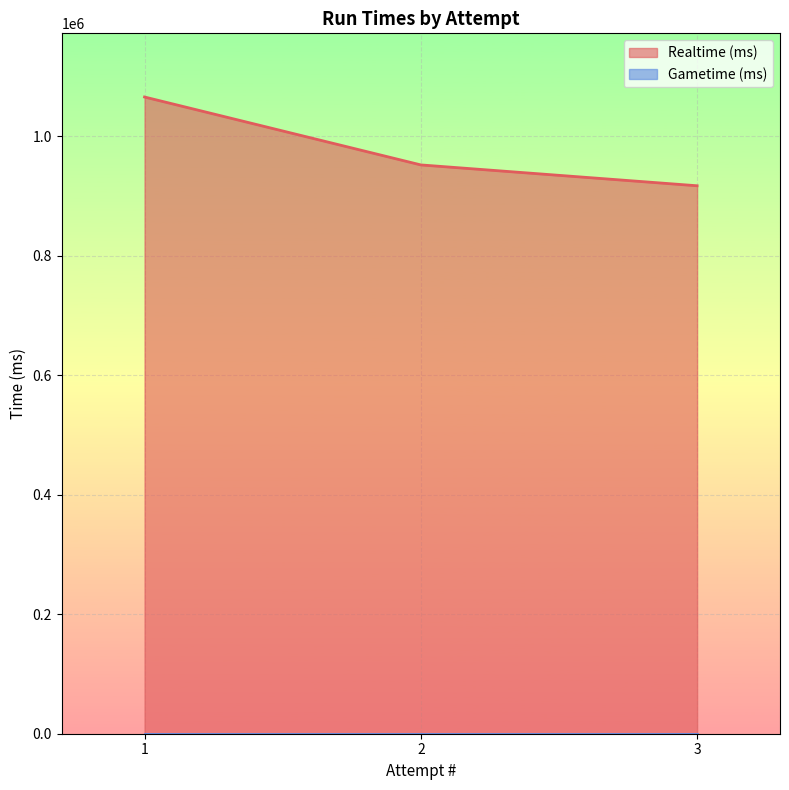

Reading left to right, list all the values displayed in this chart.

Realtime (ms): 3=916781	2=951660	1=1065277
Gametime (ms): 3=0	2=0	1=0